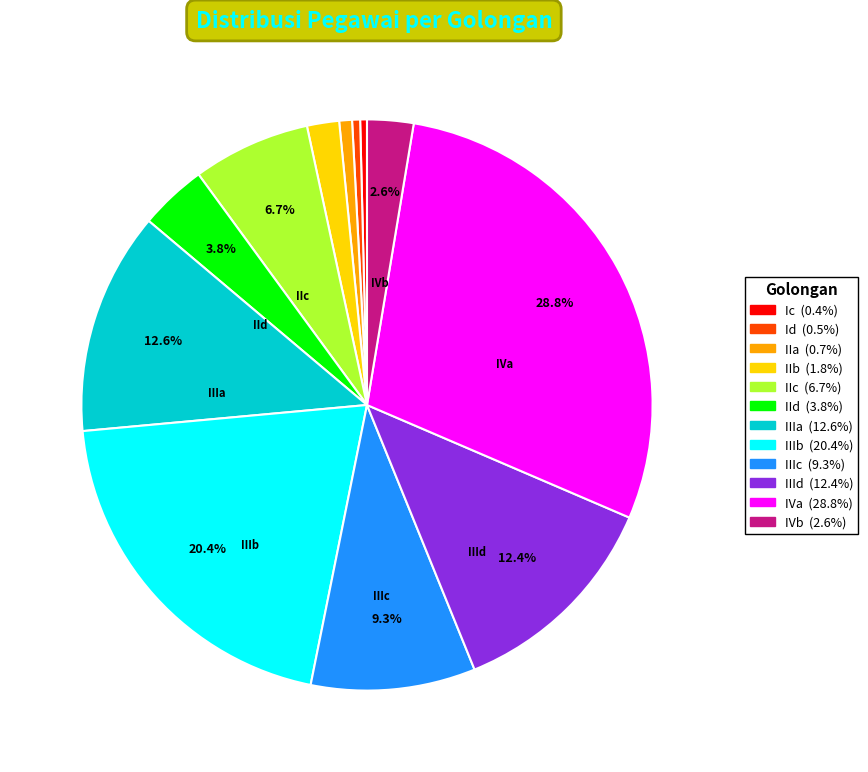

Is there any slice that represents more than half of the pie?

No